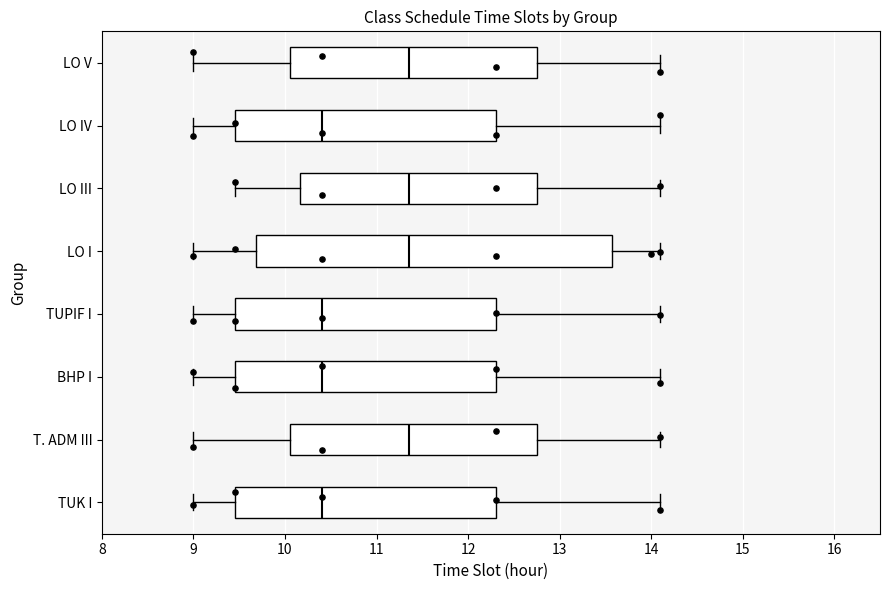

Reading bottom to top, transcribe this box plot: for each box, give where its median line is, the range the box spans, and where its two whiskers end, as read against the x-axis. The values are not printed on the chart, so give them approximately, as read against the axis.

TUK I: median 10.4, box 9.5 to 12.3, whiskers 9.0 to 14.1
T. ADM III: median 11.4, box 10.1 to 12.8, whiskers 9.0 to 14.1
BHP I: median 10.4, box 9.5 to 12.3, whiskers 9.0 to 14.1
TUPIF I: median 10.4, box 9.5 to 12.3, whiskers 9.0 to 14.1
LO I: median 11.4, box 9.7 to 13.6, whiskers 9.0 to 14.1
LO III: median 11.4, box 10.2 to 12.8, whiskers 9.5 to 14.1
LO IV: median 10.4, box 9.5 to 12.3, whiskers 9.0 to 14.1
LO V: median 11.4, box 10.1 to 12.8, whiskers 9.0 to 14.1